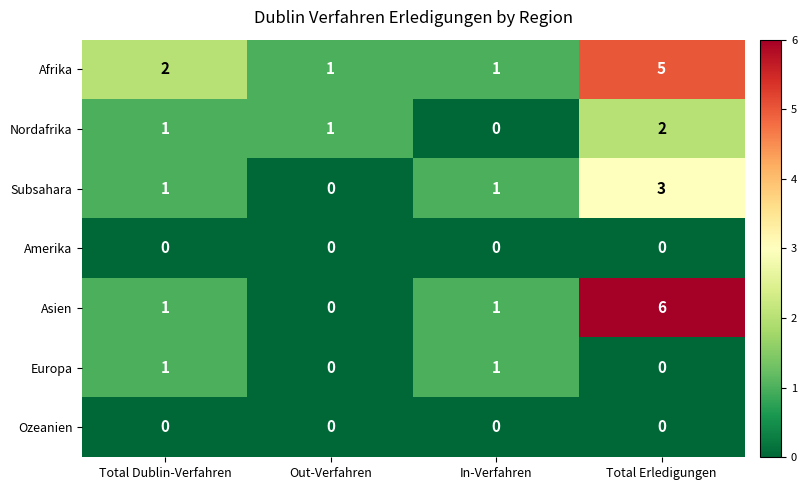

What is the greatest value displayed?

6